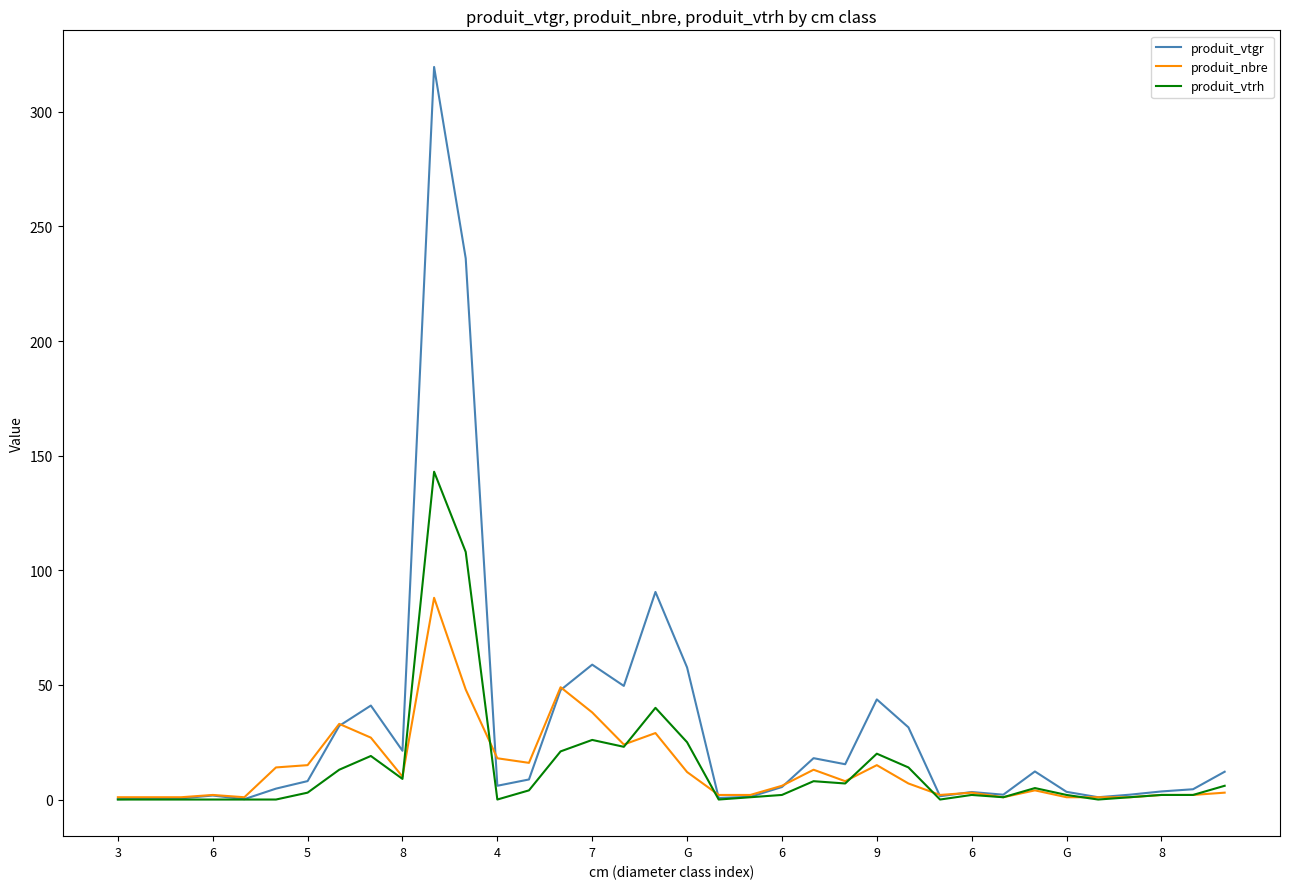

What are all the series names shown in the legend?

produit_vtgr, produit_nbre, produit_vtrh